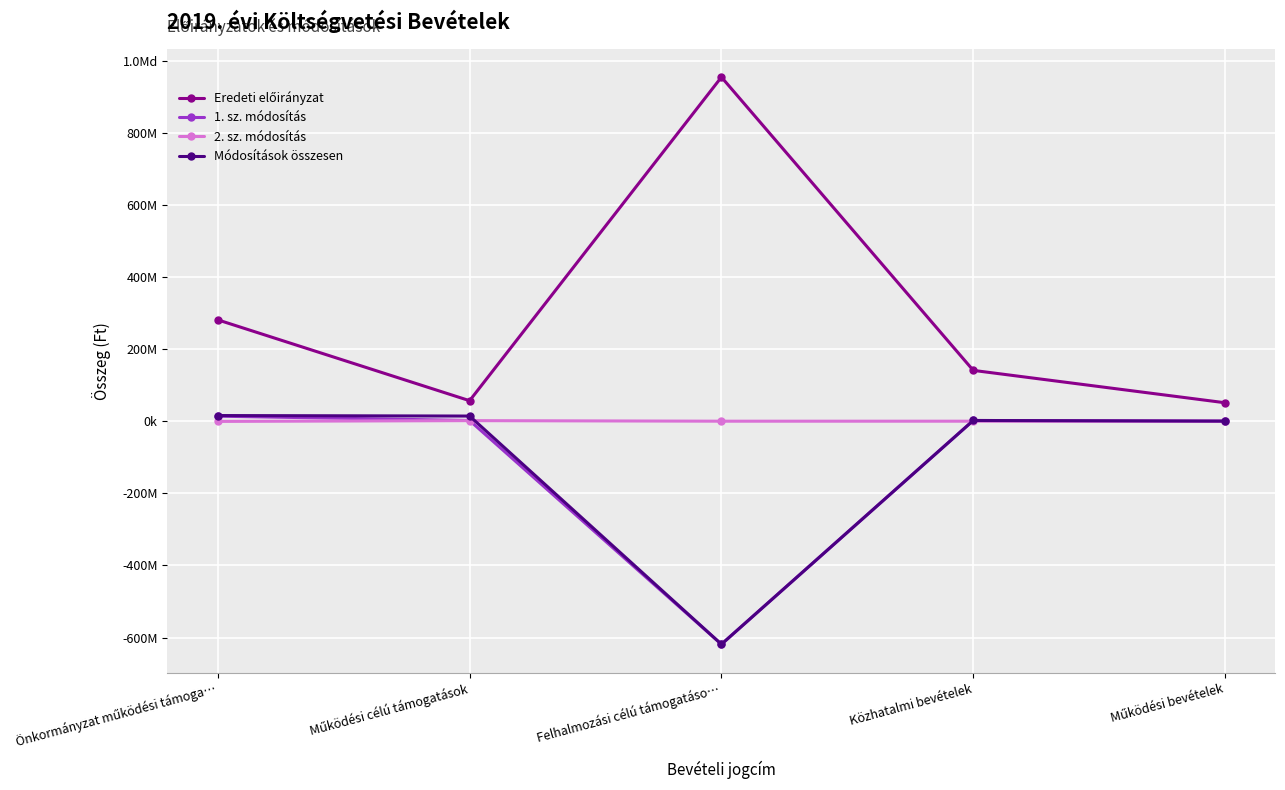

The value of Módosítások összesen at Önkormányzat működési támoga… is 10816505. True or false?

False